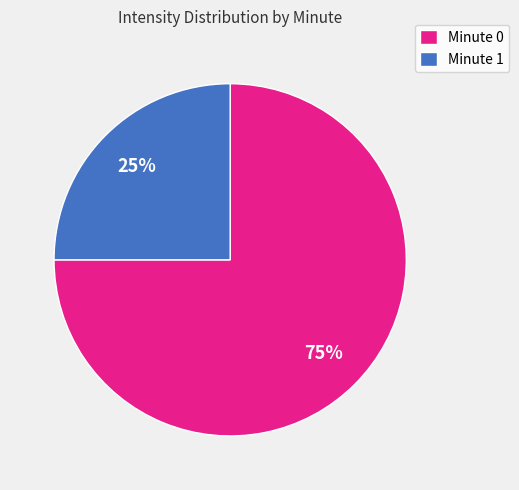

Is it true that Minute 0 is 84% of the pie?

False